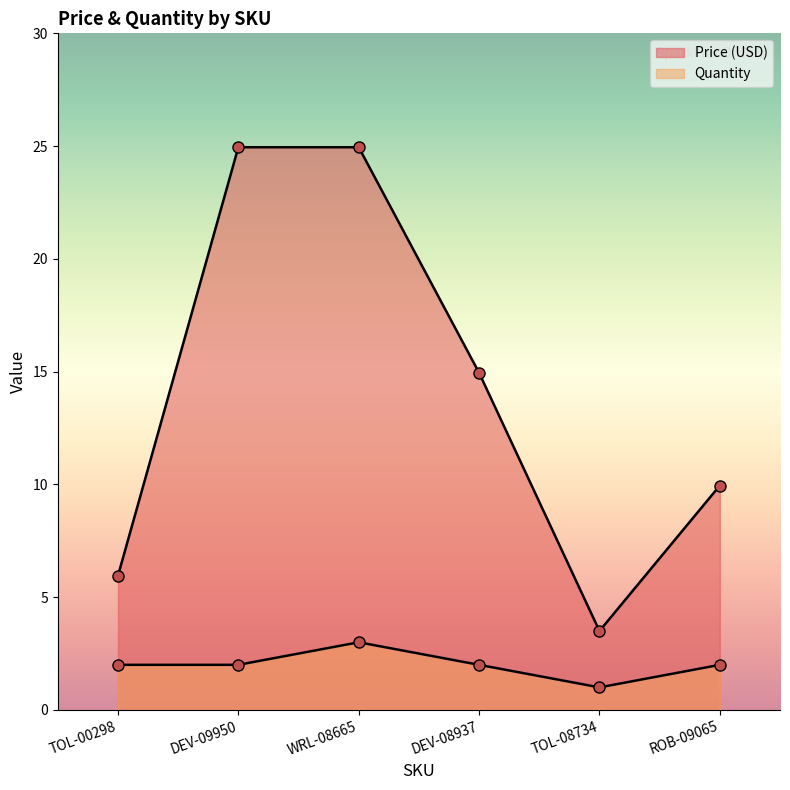

List the labels in order of Quantity value, largest first.

WRL-08665, TOL-00298, DEV-09950, DEV-08937, ROB-09065, TOL-08734